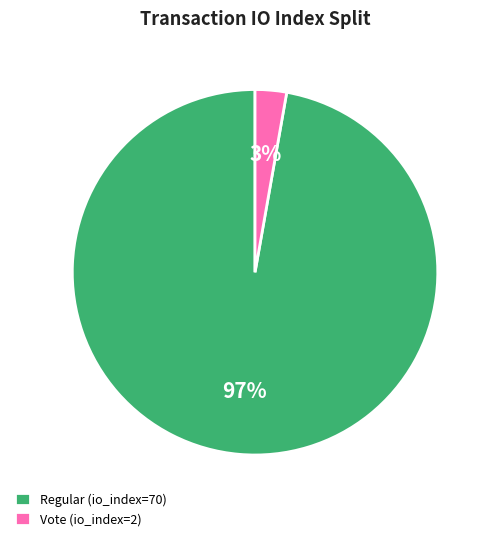

Is there a majority slice in this chart?

Yes